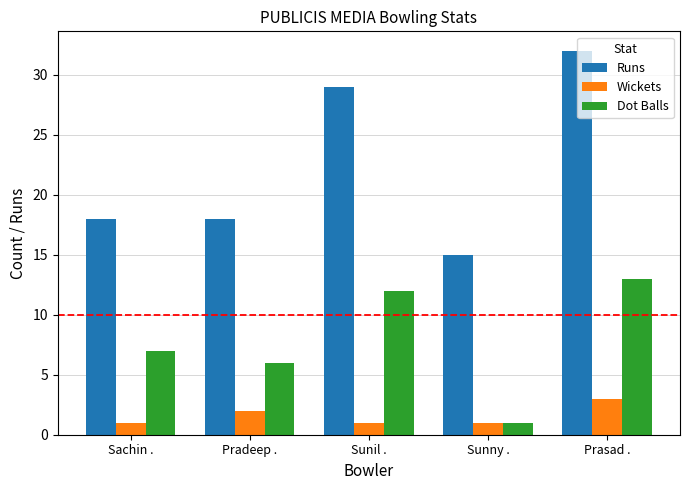

List the series in order of their peak value, lowest first.

Wickets, Dot Balls, Runs